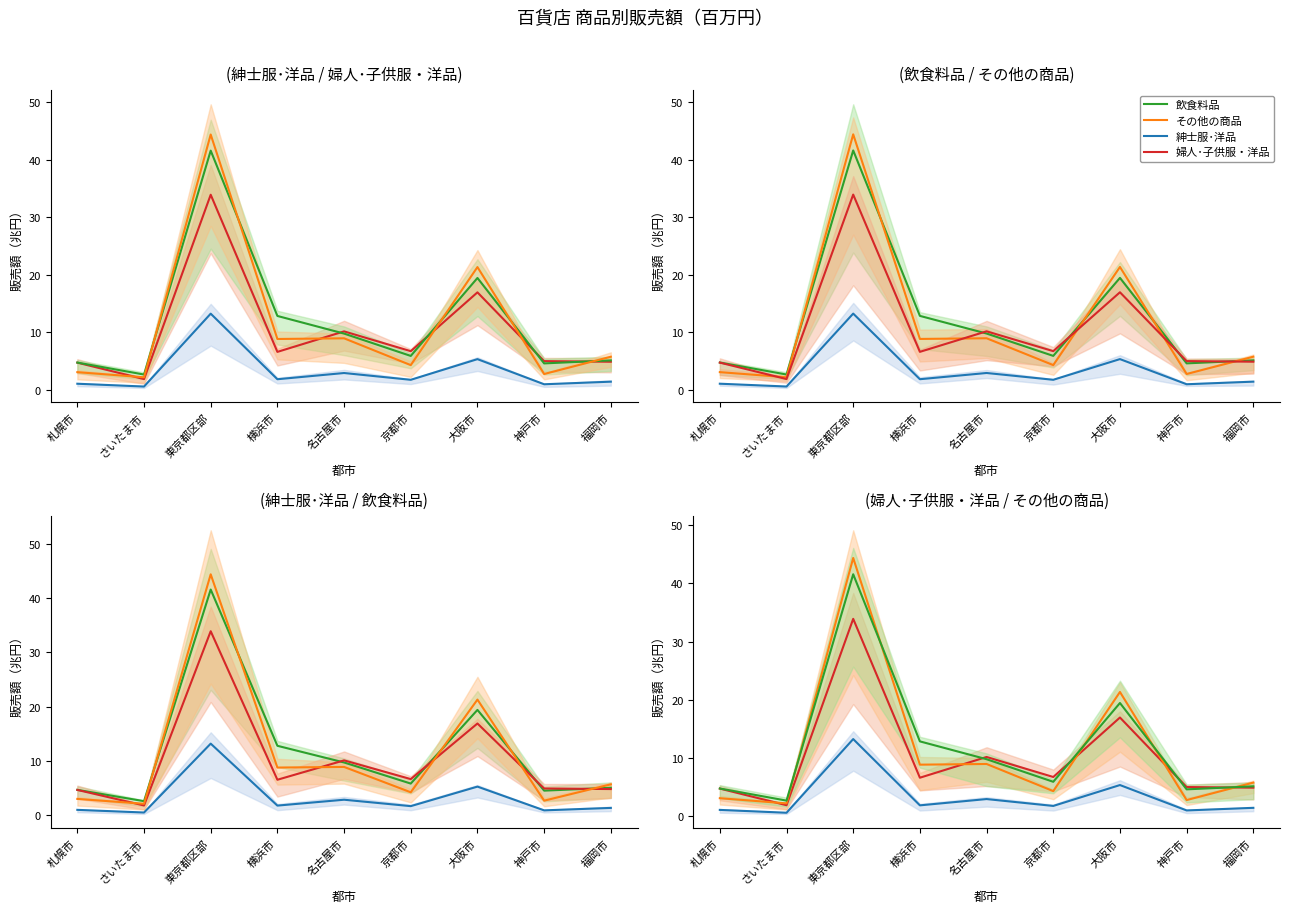

True or false: 紳士服･洋品 has more than 0 interior local peaks.

True